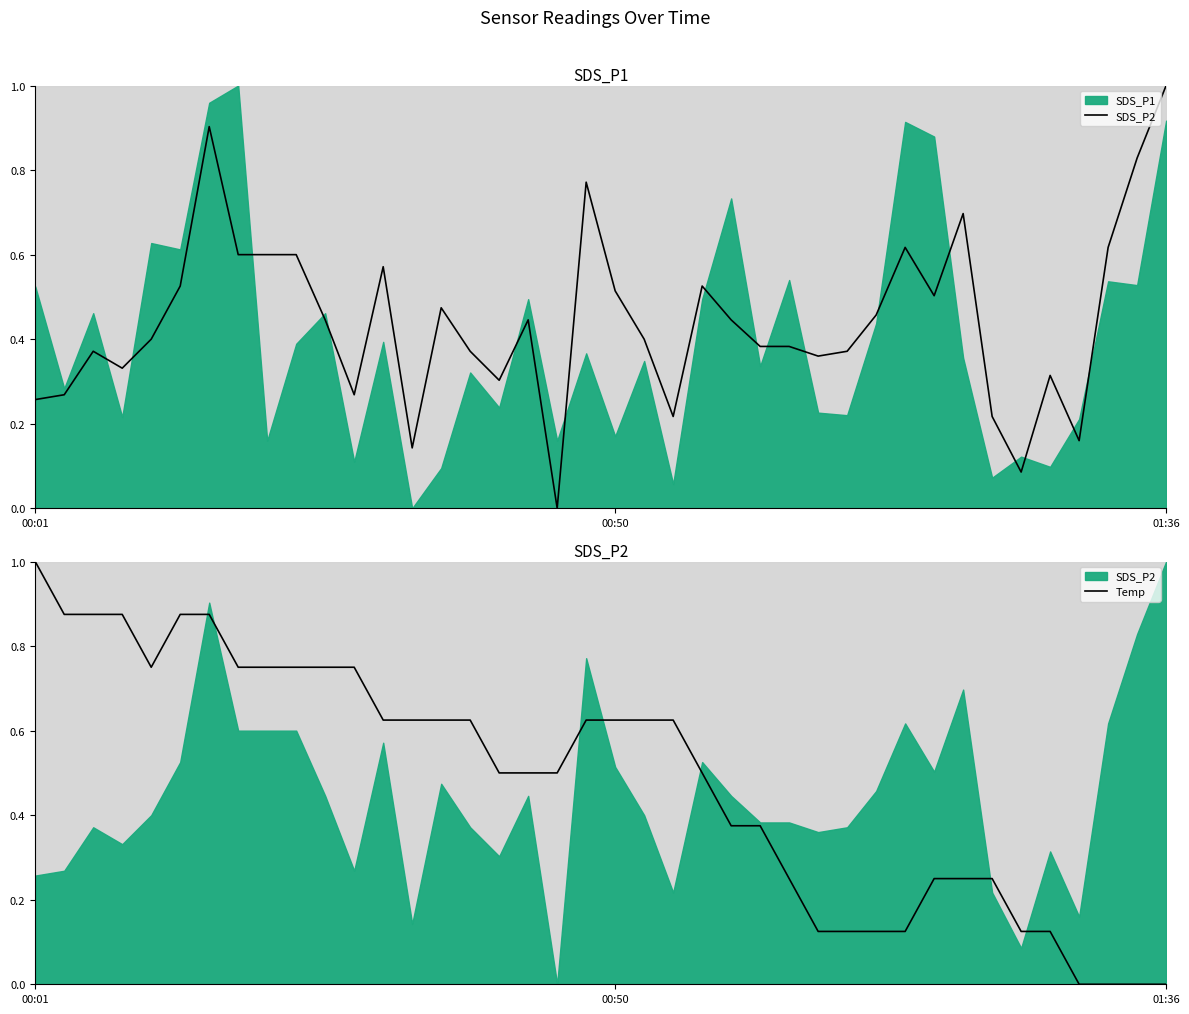

What is the sum of the Temp values at 21 and 30?

0.7